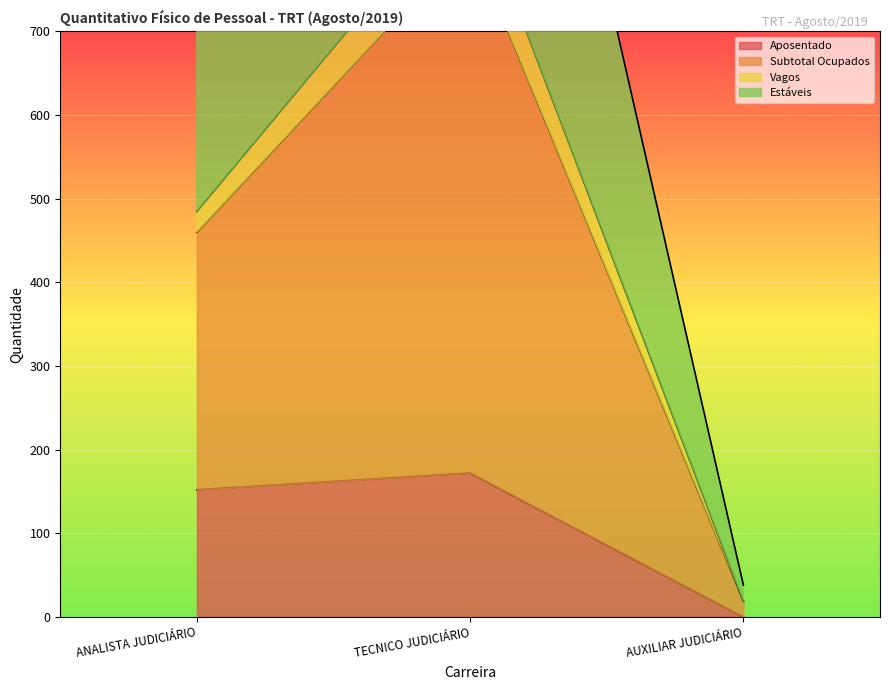

Where is Aposentado nearest to the value 86?

ANALISTA JUDICIÁRIO